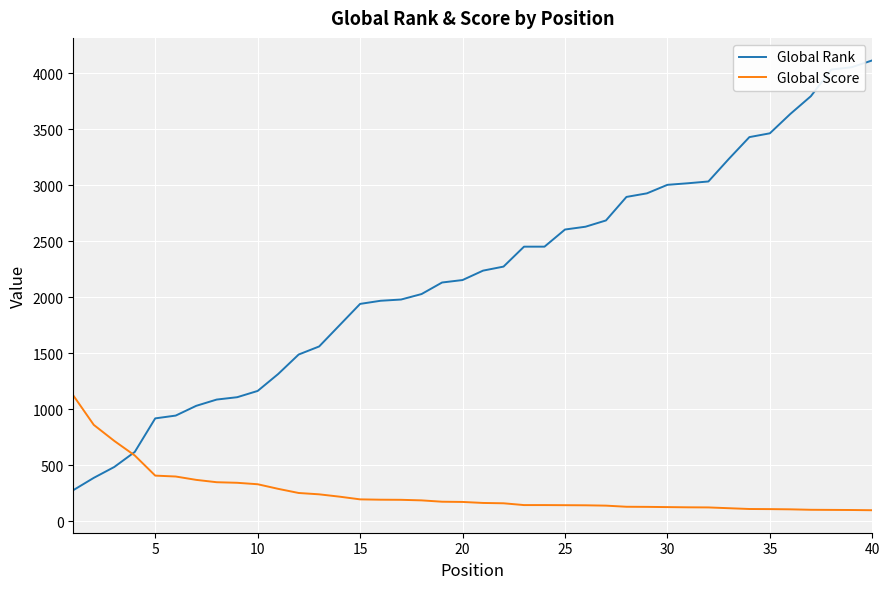

List the series in order of their overall mean, lowest first.

Global Score, Global Rank